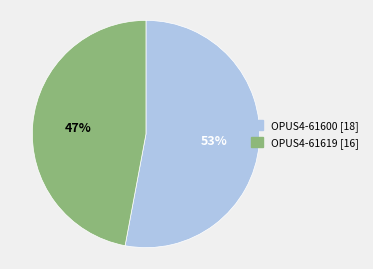

Approximately how many times larger is the value at OPUS4-61619 [16] compared to OPUS4-61600 [18]?

0.9